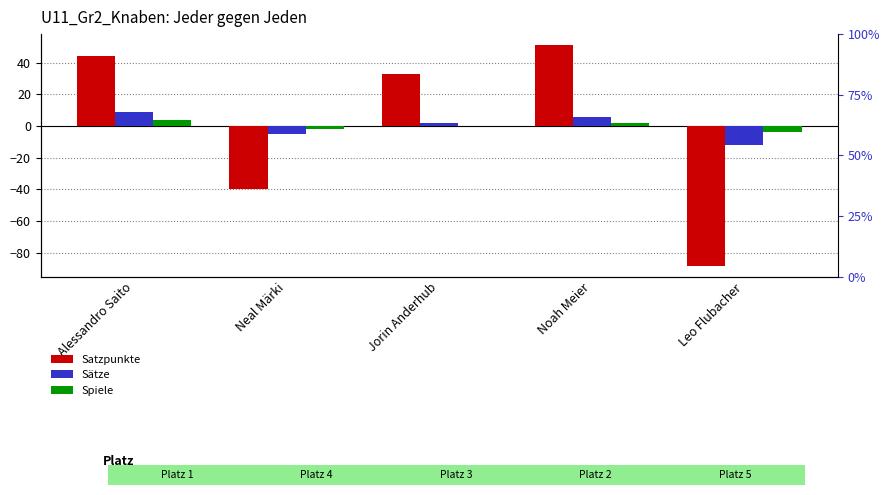

How many Spiele values are between -2 and 2?

3